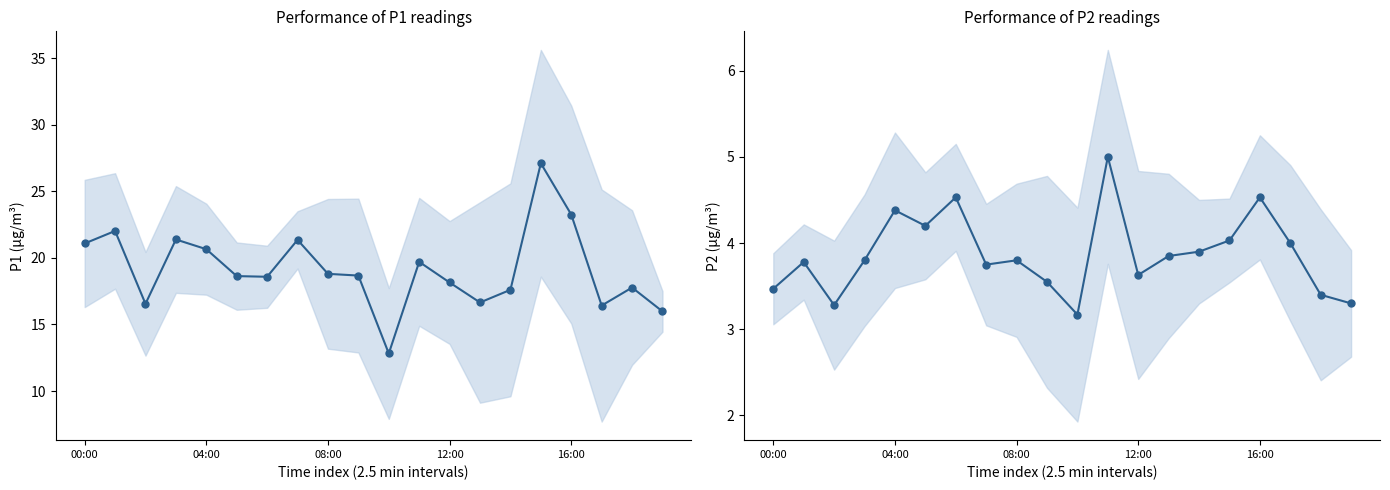

What is the sum of all P2 values?

77.3